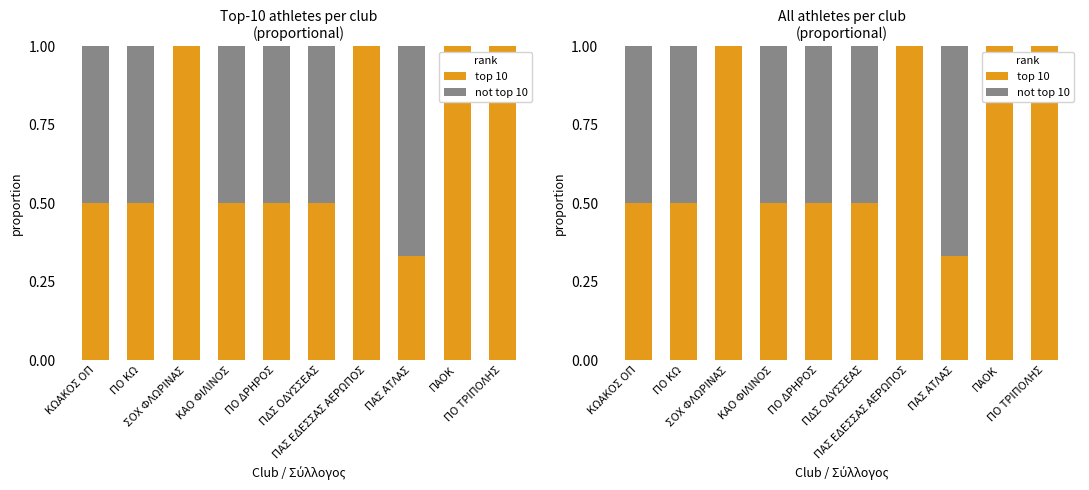

The not top 10 series shows -0.3 at ΠΟ ΤΡΙΠΟΛΗΣ. True or false?

False